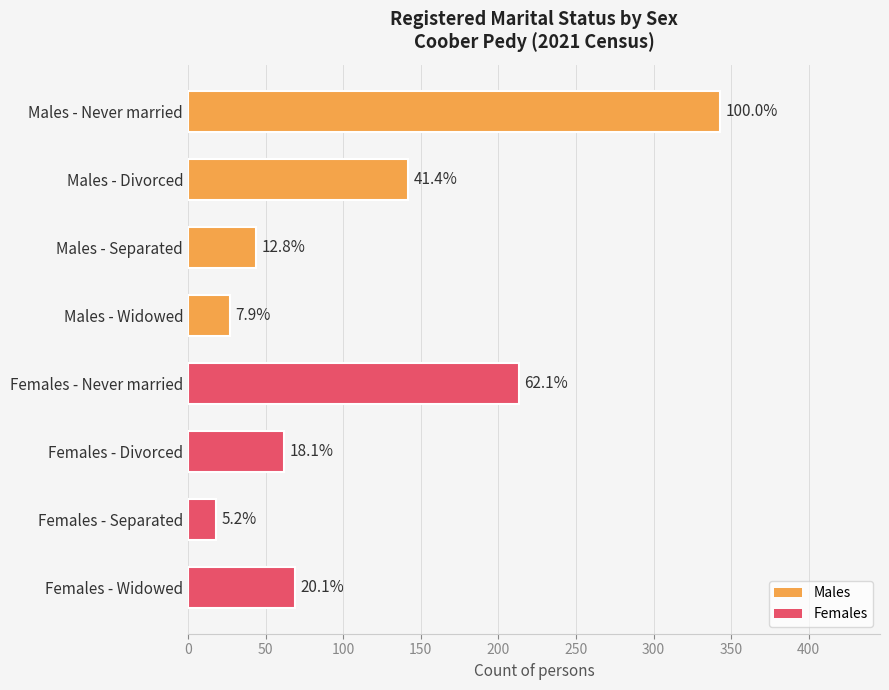

Does the chart contain any negative values?

No